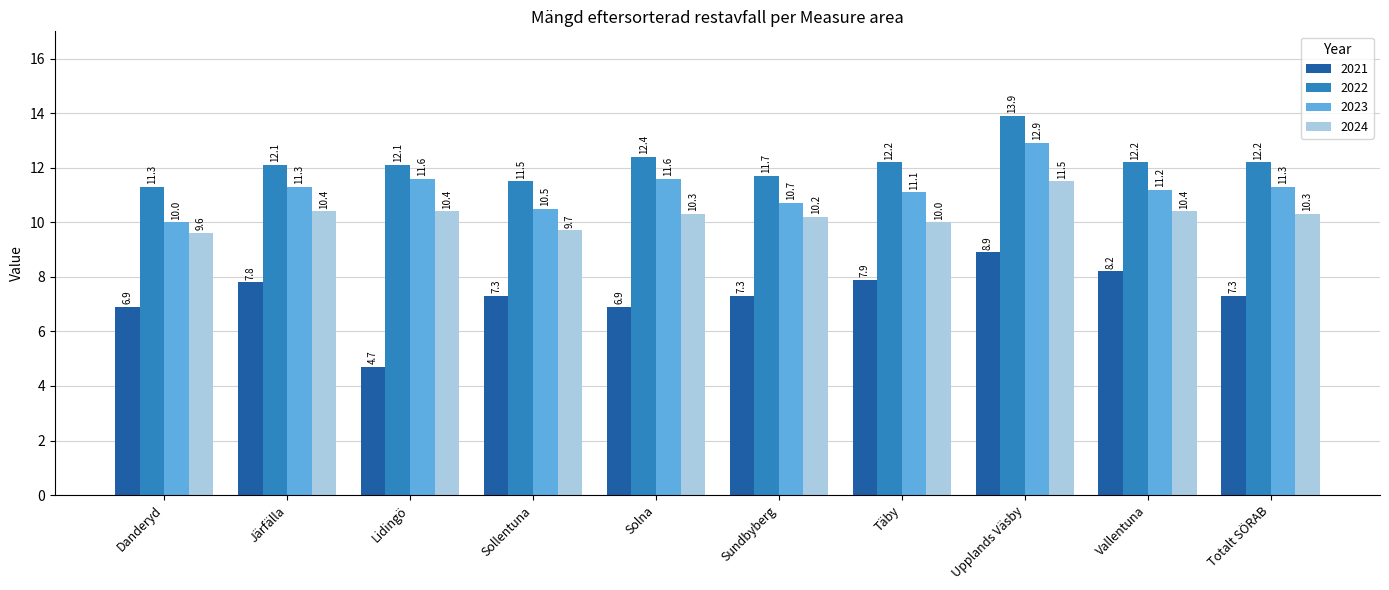

What is the label of the 7th bar from the right?

Sollentuna